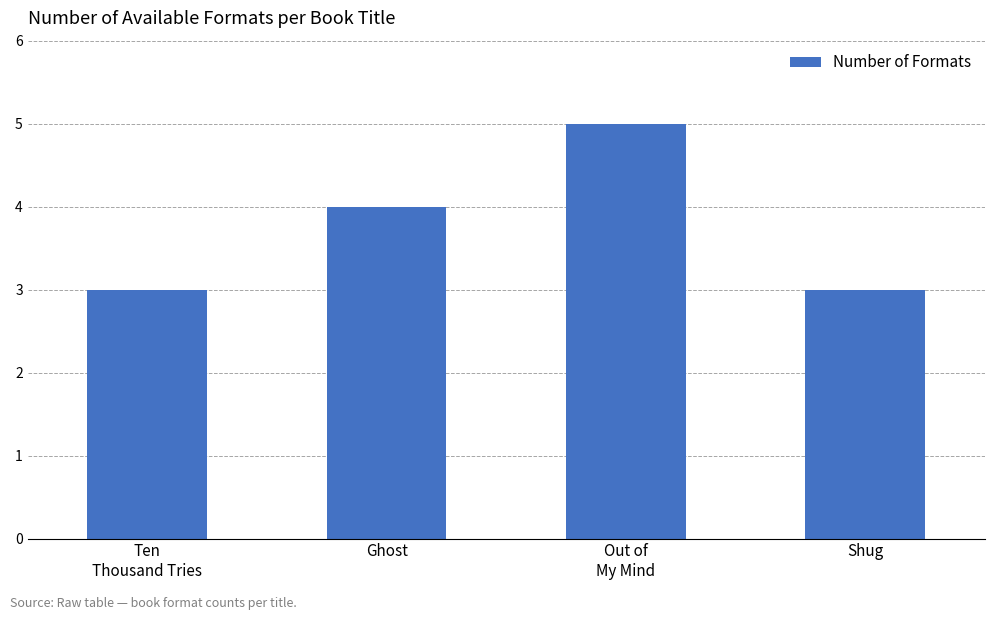

What is the difference between the values at Shug and Out of
My Mind?

2